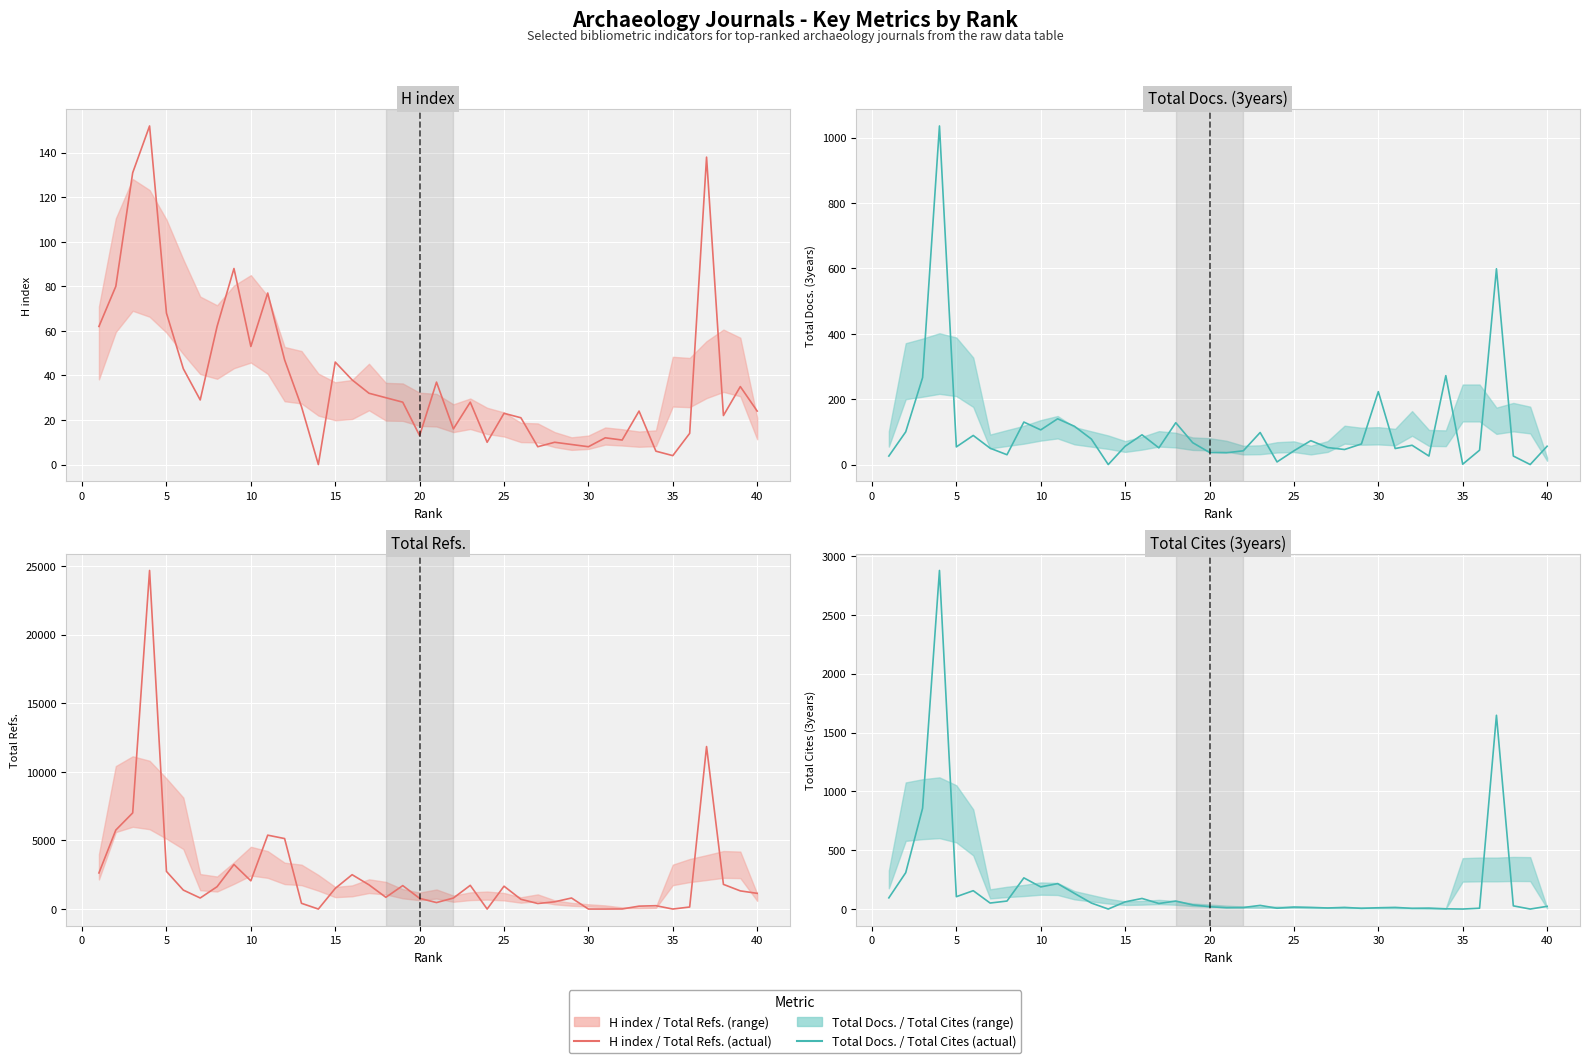

Reading left to right, what are all the values shown in this chart?

H index: 62	80	131	152	68	43	29	62	88	53	77	47	26	0	46	38	32	30	28	13	37	16	28	10	23	21	8	10	9	8	12	11	24	6	4	14	138	22	35	24
Total Docs. (3years): 26	100	266	1036	54	89	50	30	130	106	140	117	78	0	56	91	51	128	67	37	36	42	98	8	42	73	52	46	63	223	49	59	26	272	1	44	599	26	0	56
Total Refs.: 2630	5757	7006	24674	2743	1381	805	1629	3247	2055	5384	5136	418	0	1504	2503	1765	855	1708	778	472	802	1727	0	1665	711	403	527	804	0	0	6	211	243	0	148	11841	1797	1323	1144
Total Cites (3years): 95	309	857	2878	105	156	51	68	265	188	216	133	51	0	61	90	47	68	35	20	11	13	31	7	17	14	9	14	6	11	14	6	8	2	0	7	1647	27	0	23